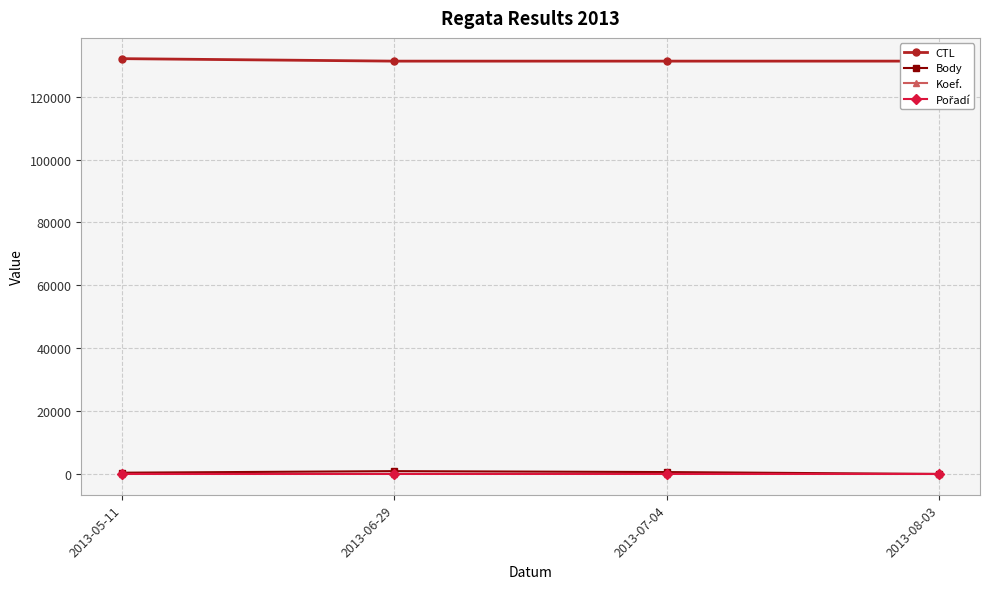

True or false: CTL and Body cross at least once.

False